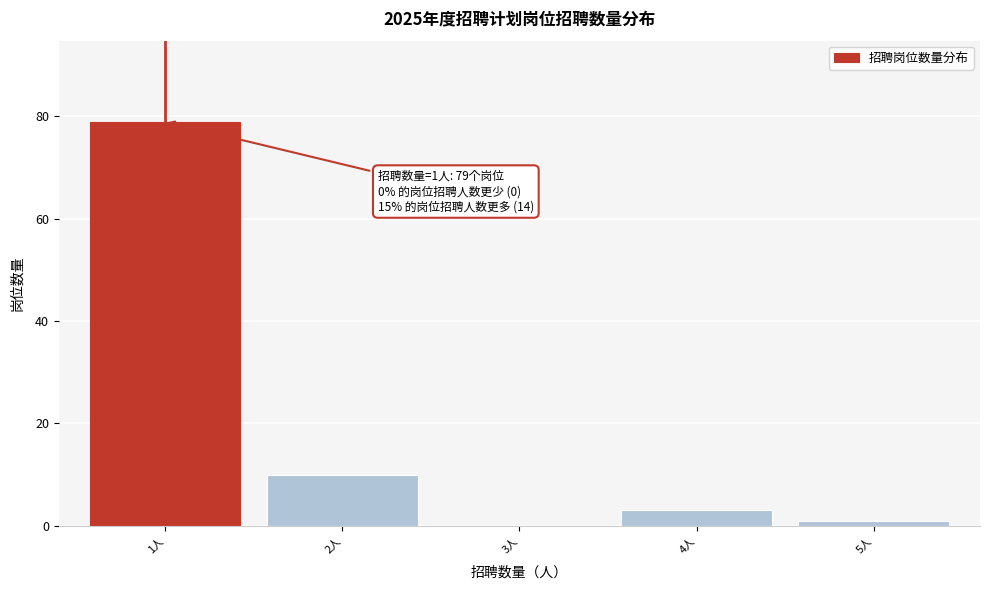

Reading left to right, transcribe all the data shown in this chart.

1人=79	2人=10	3人=0	4人=3	5人=1